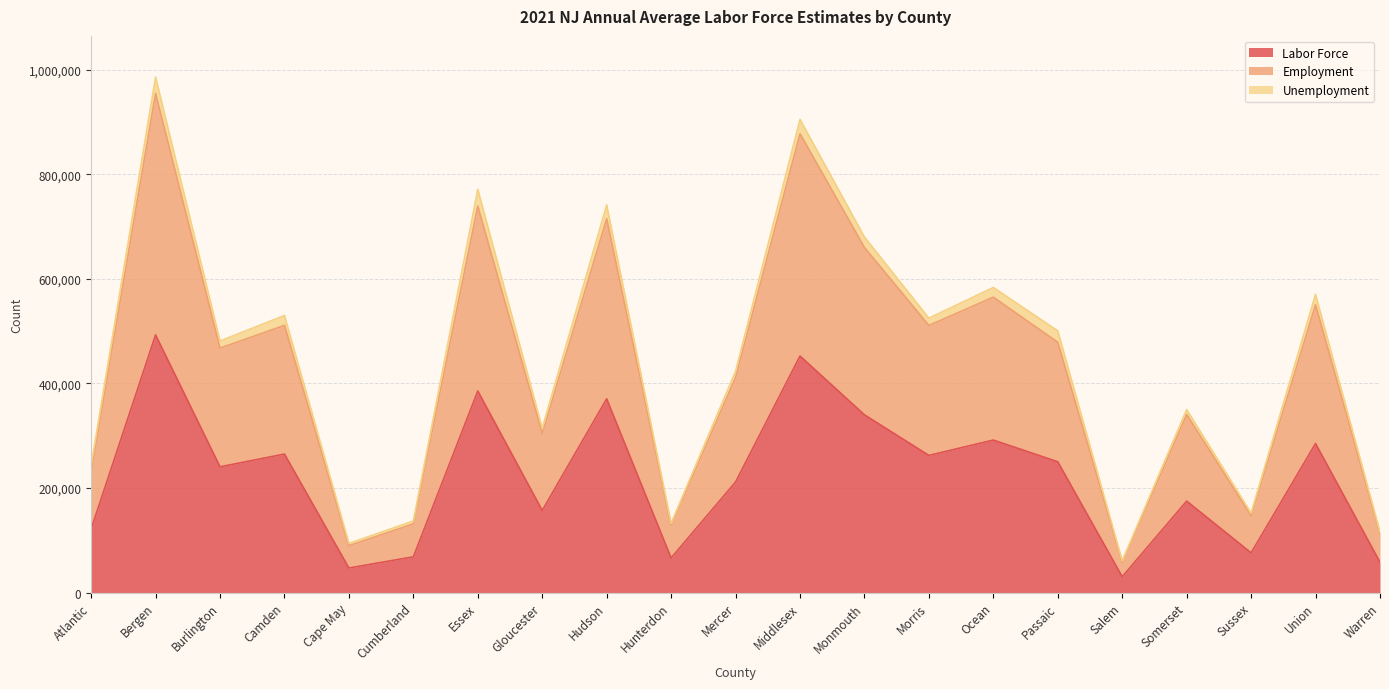

Where is Labor Force nearest to the value 261616?

Morris